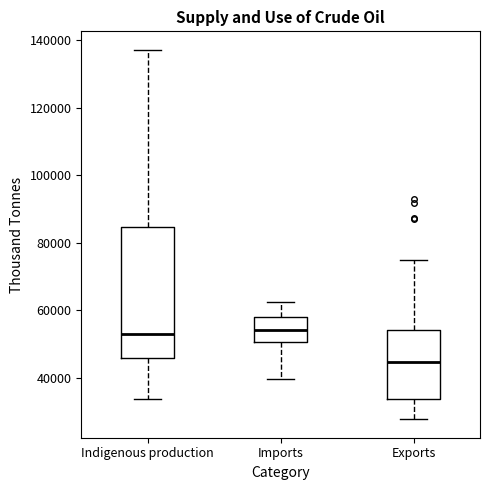

Which box's median line is the lowest?

Exports